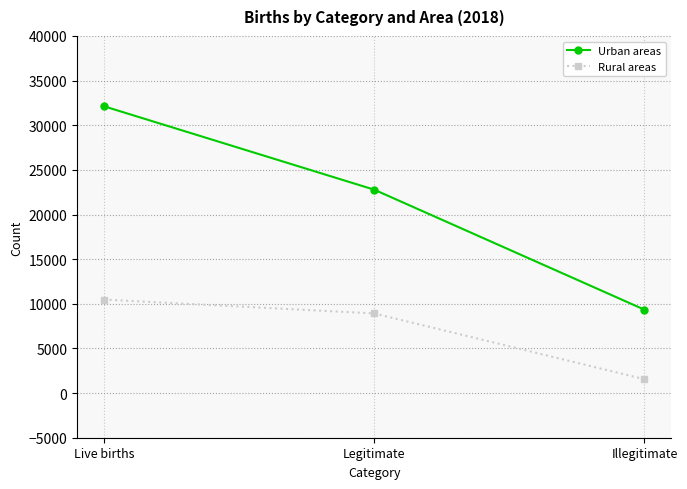

Reading left to right, list all the values displayed in this chart.

Urban areas: 32121	22781	9340
Rural areas: 10475	8920	1555